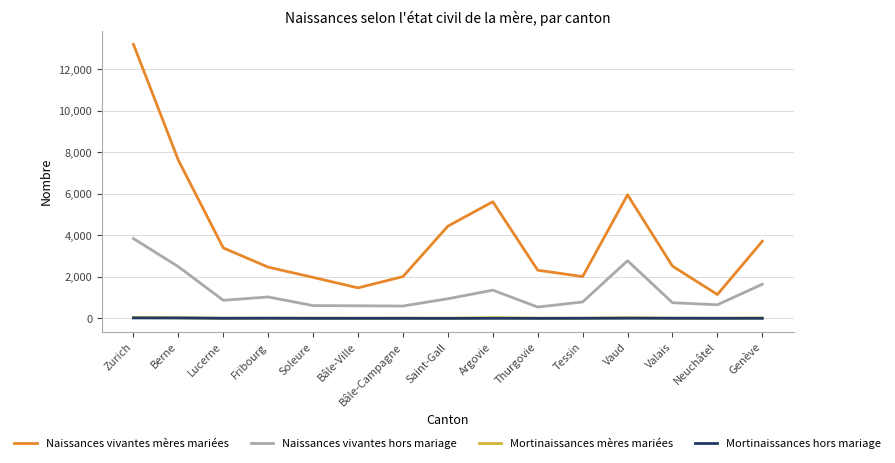

True or false: Mortinaissances mères mariées and Naissances vivantes mères mariées cross at least once.

False